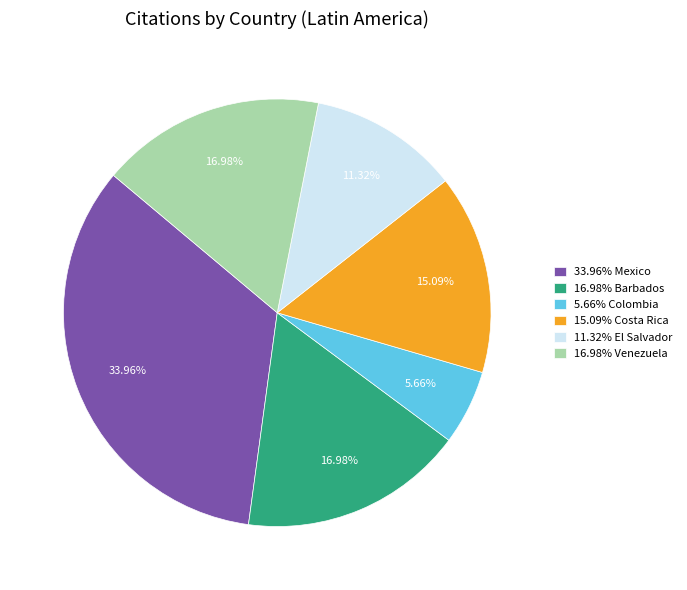

To the nearest percent, what is the average slice percentage?

17%